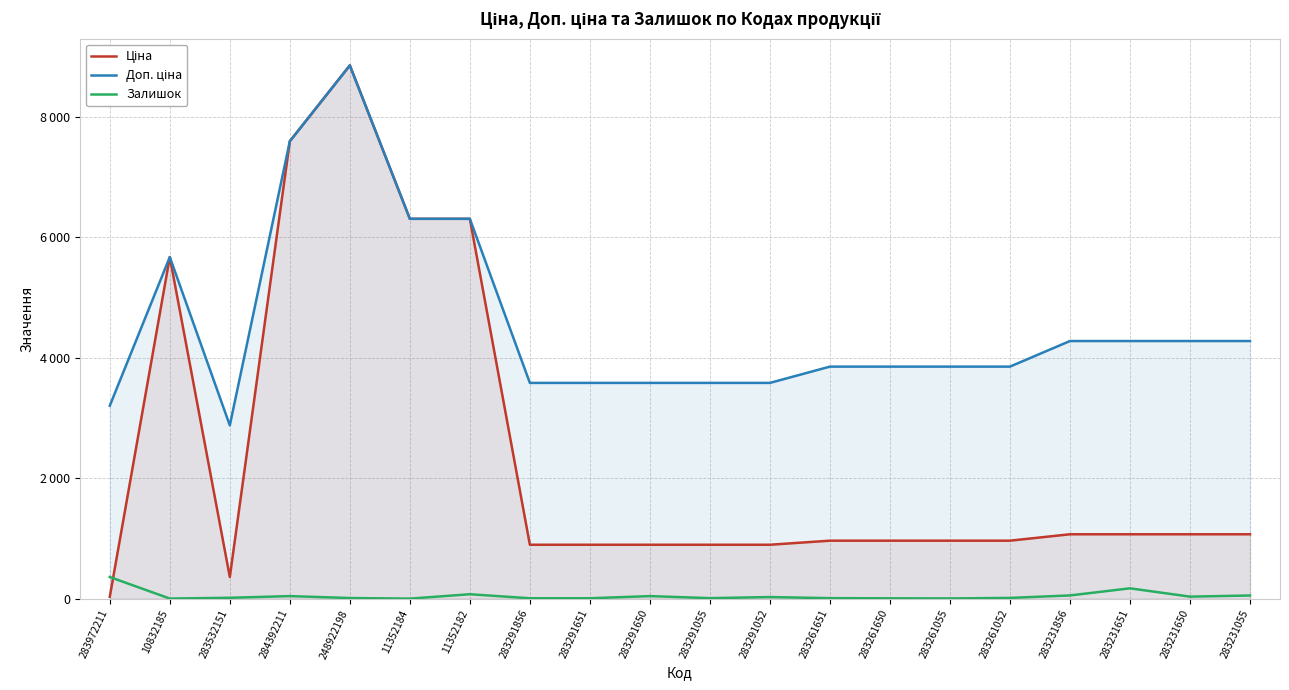

The value of Доп. ціна at 283291651 is 4737.2. True or false?

False